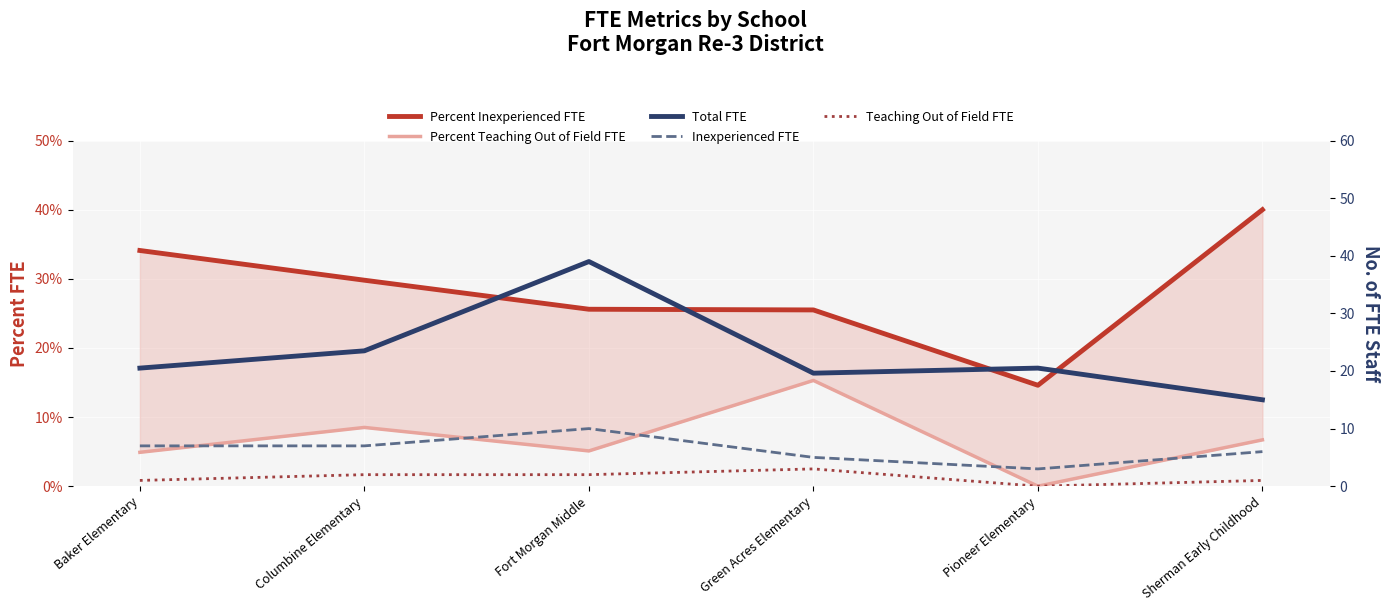

Where is Percent Teaching Out of Field FTE nearest to the value 0?

Pioneer Elementary